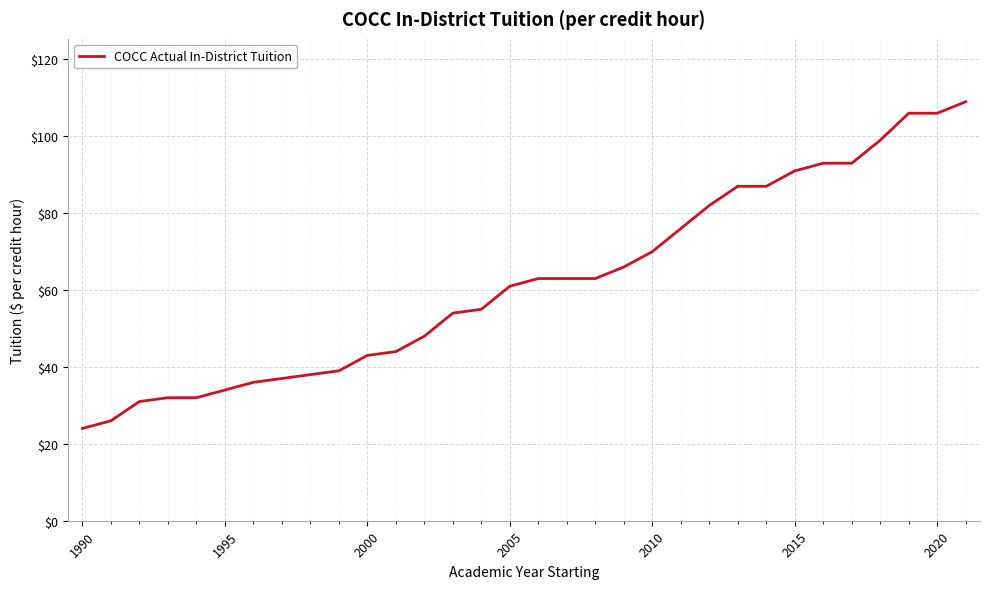

Reading left to right, what are all the values shown in this chart?

24	26	31	32	32	34	36	37	38	39	43	44	48	54	55	61	63	63	63	66	70	76	82	87	87	91	93	93	99	106	106	109